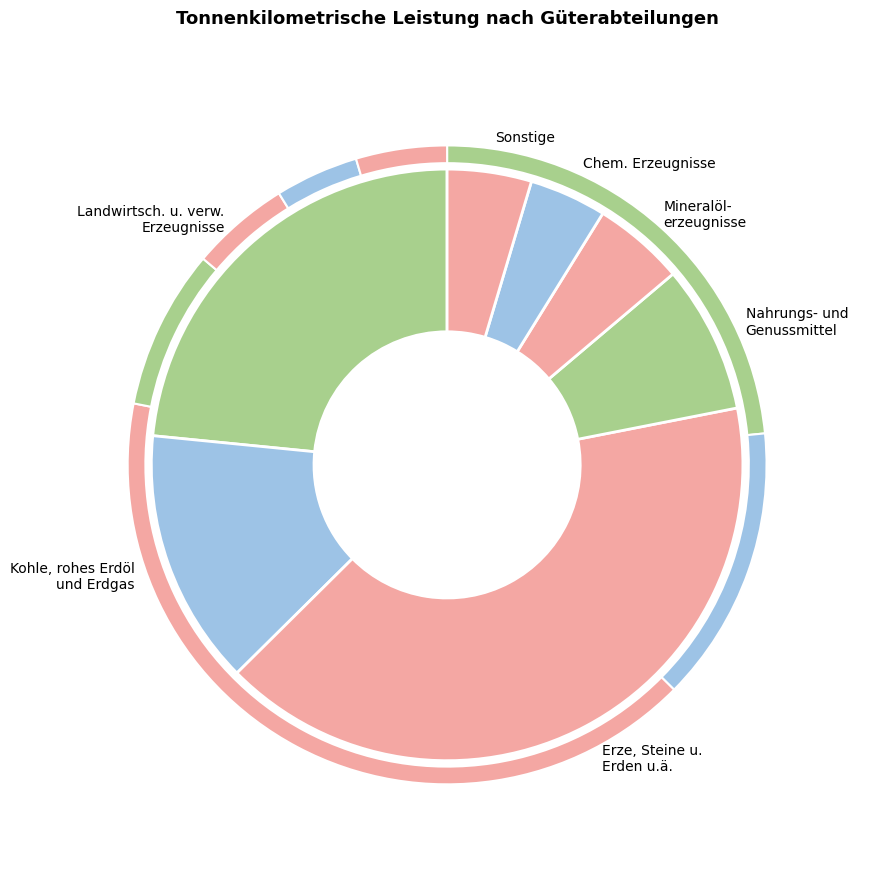

Combined, what portion of the pie is Chemische Erzeugnisse and Landwirtsch. u. verw. Erzeugnisse?

27.6%